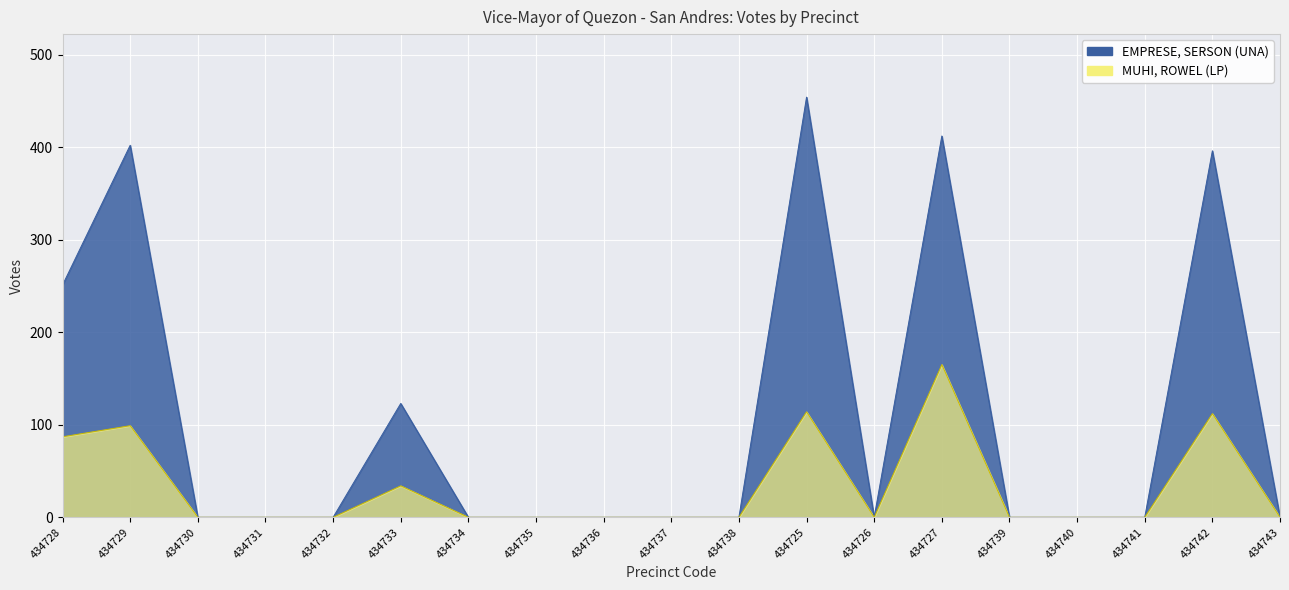

True or false: MUHI, ROWEL (LP) and EMPRESE, SERSON (UNA) intersect in this chart.

False